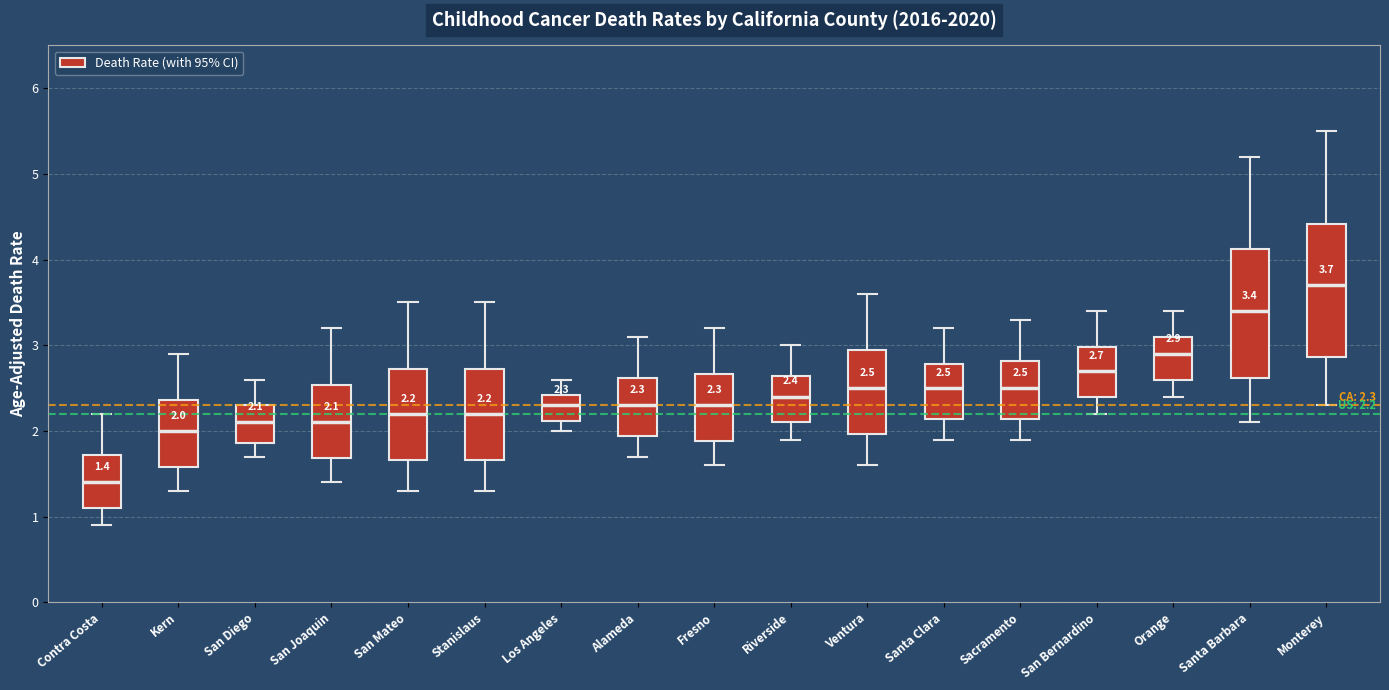

Which box's median line is the highest?

Monterey